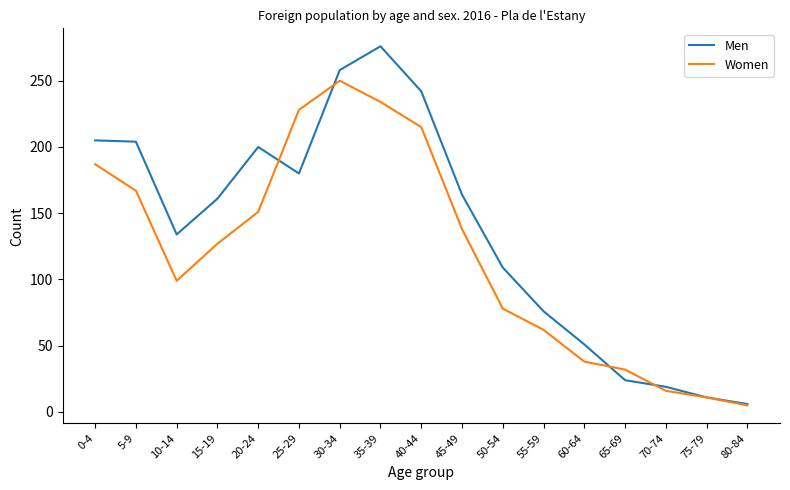

What is the approximate value of Men at 40-44, to the nearest 10?

240